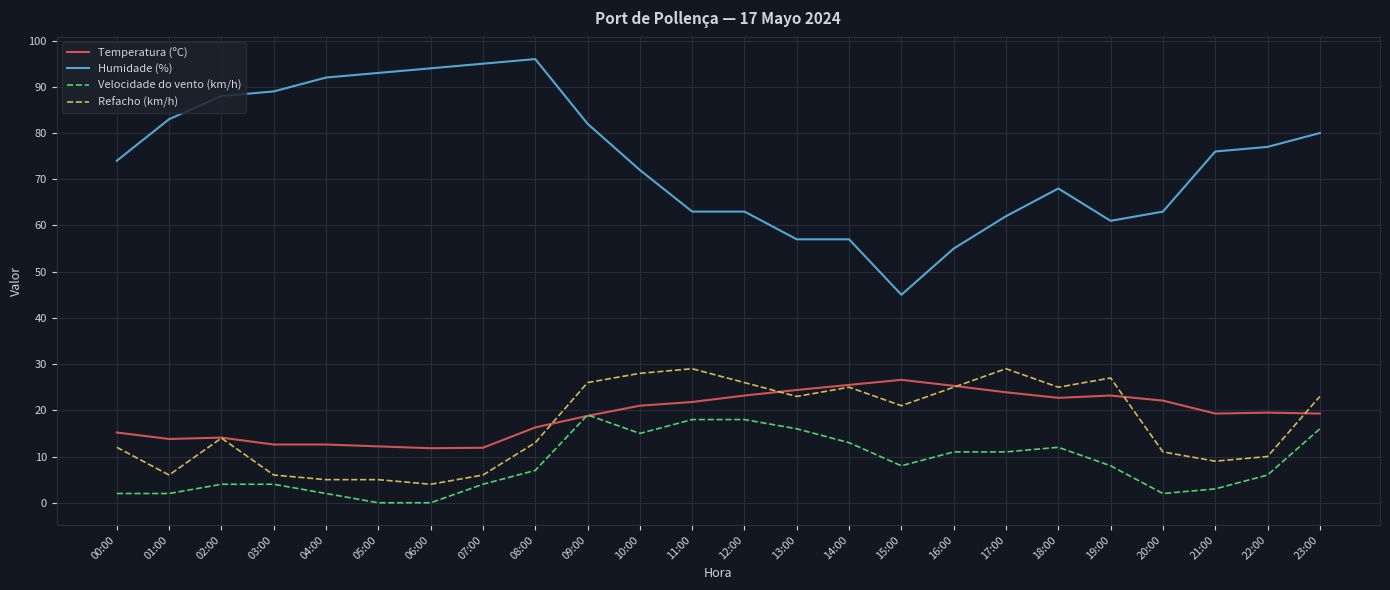

What is the sum of the Velocidade do vento (km/h) values at 14:00 and 19:00?

21.0